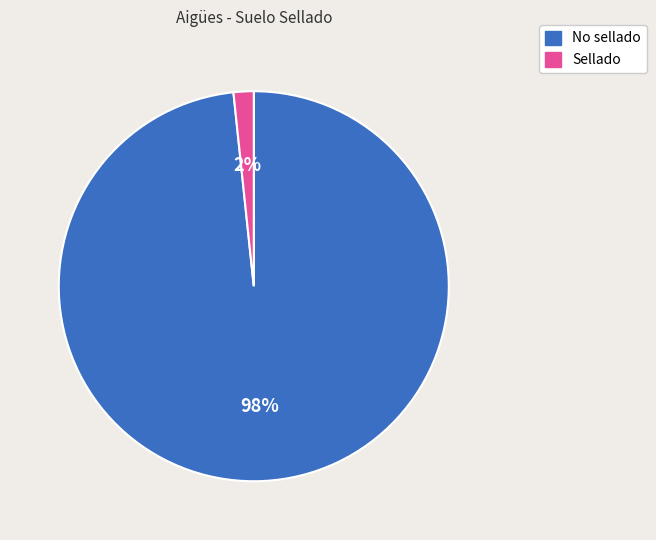

Combined, do No sellado and Sellado account for over 50%?

Yes